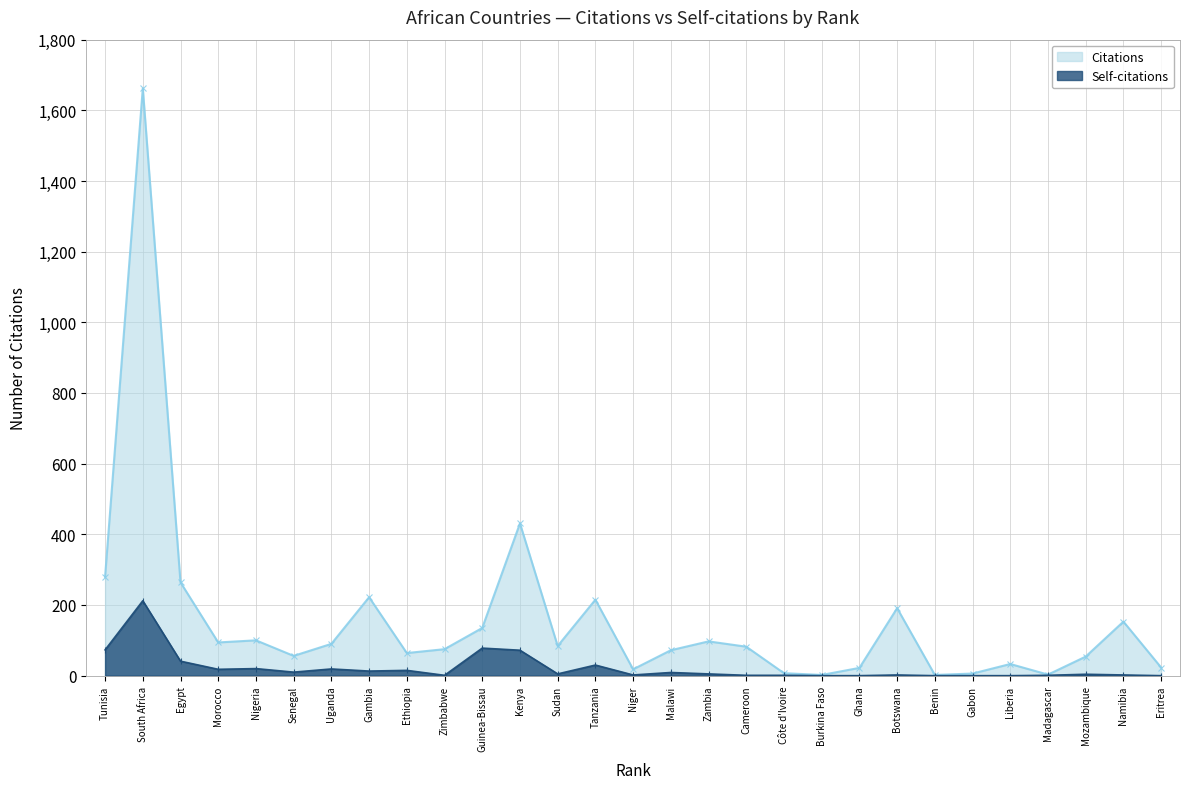

True or false: Citations has a value of 191 at Botswana.

True